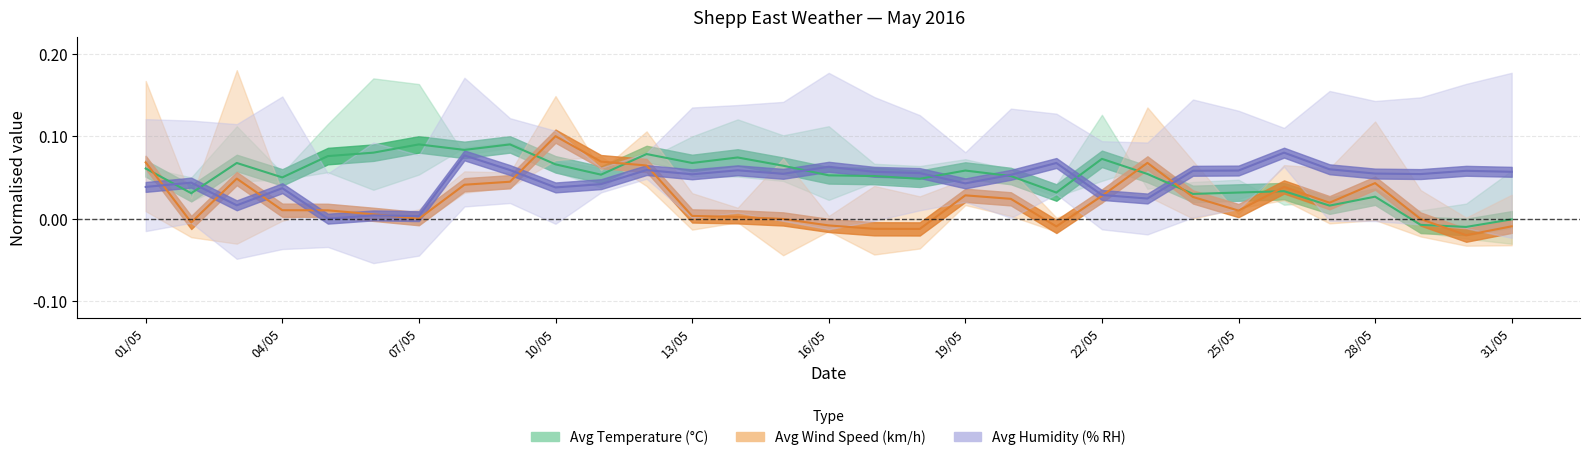

What are all the series names shown in the legend?

Avg Wind Speed, Avg Temp, Avg Humidity